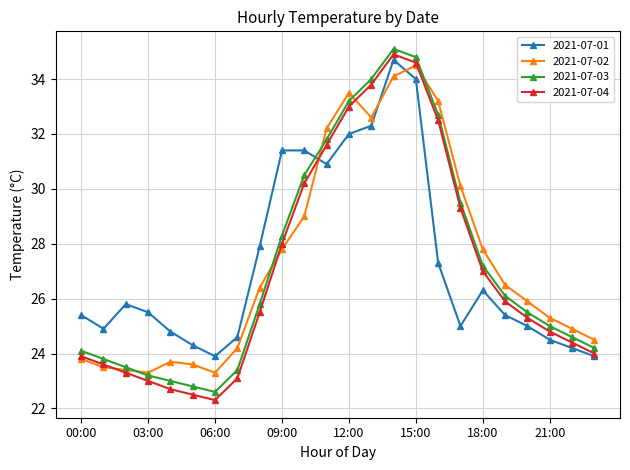

What is the smallest value displayed?

22.3